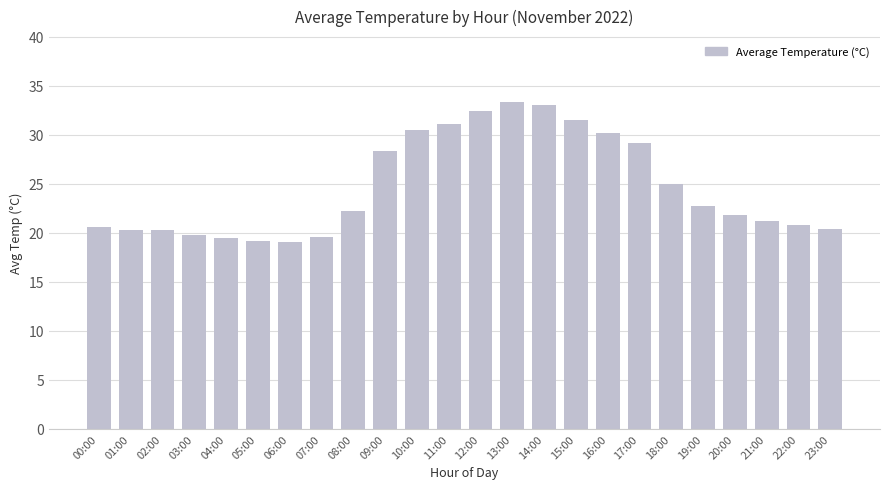

True or false: the data shows 13.4 at 12:00.

False